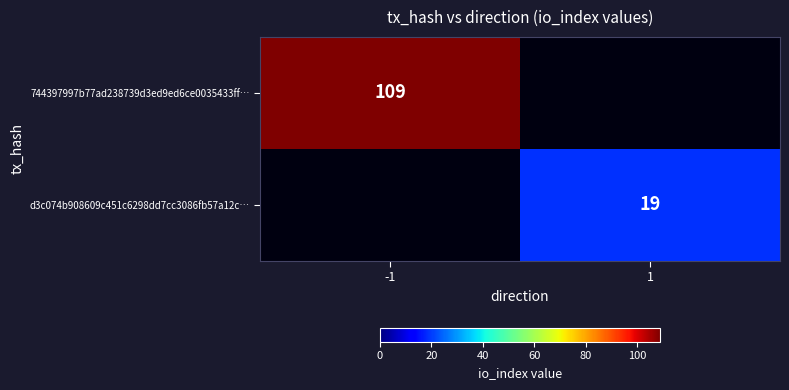

True or false: d3c074b908609c451c6298dd7cc3086fb57a12c… has a value of 7 at 1.

False